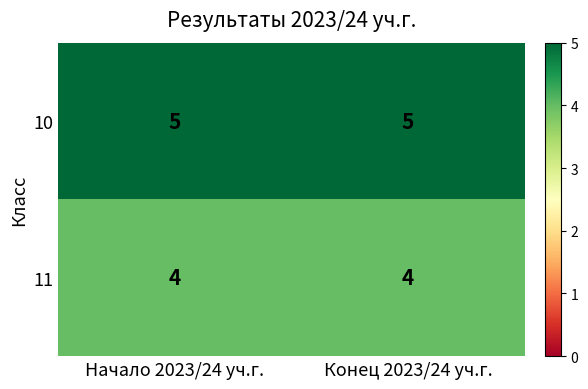

Rank the series at Конец 2023/24 уч.г. from lowest to highest value.

11, 10